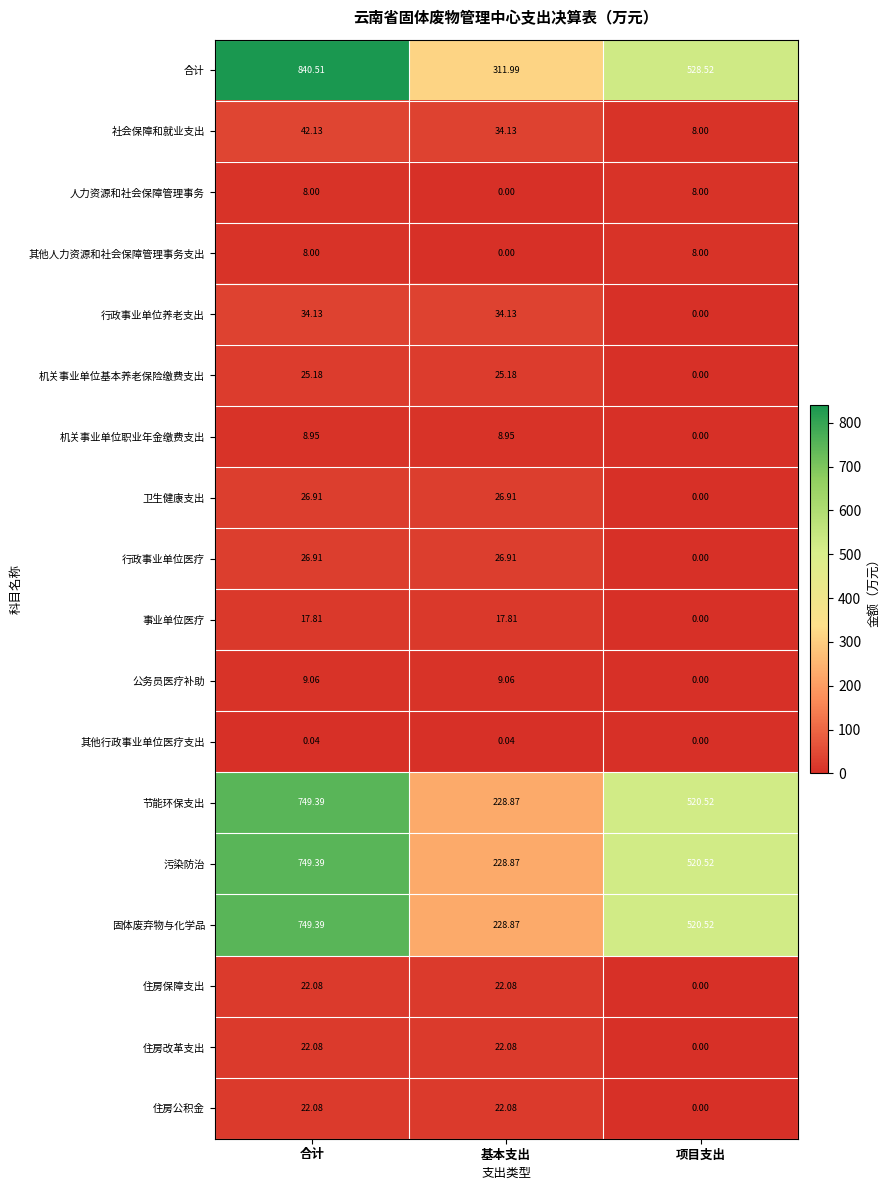

Where is 固体废弃物与化学品 nearest to the value 489?

项目支出